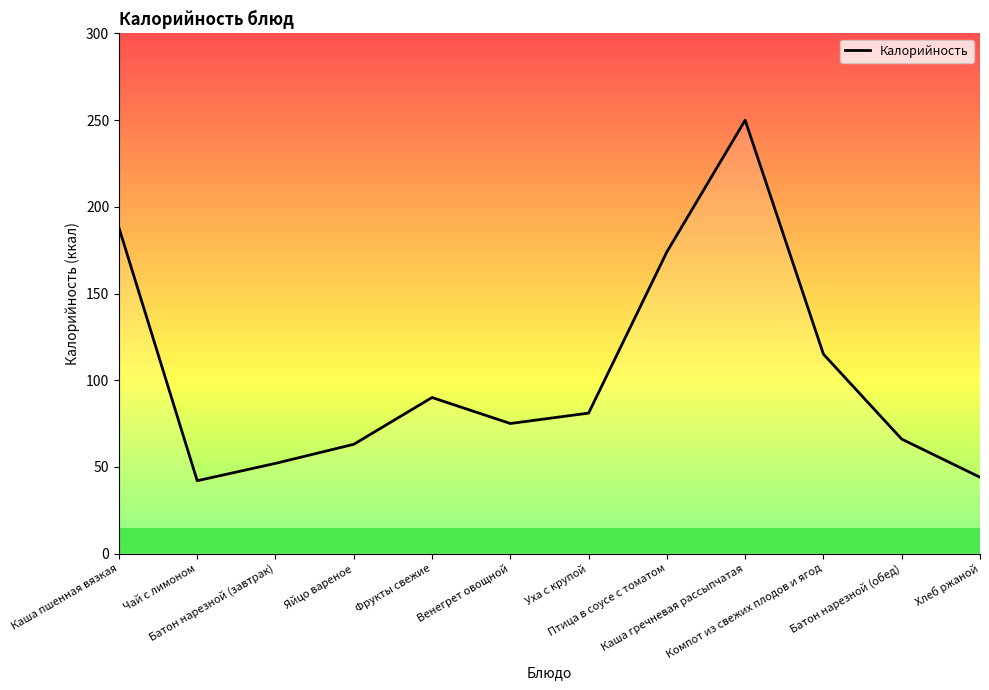

What is the sum of all values?

1240